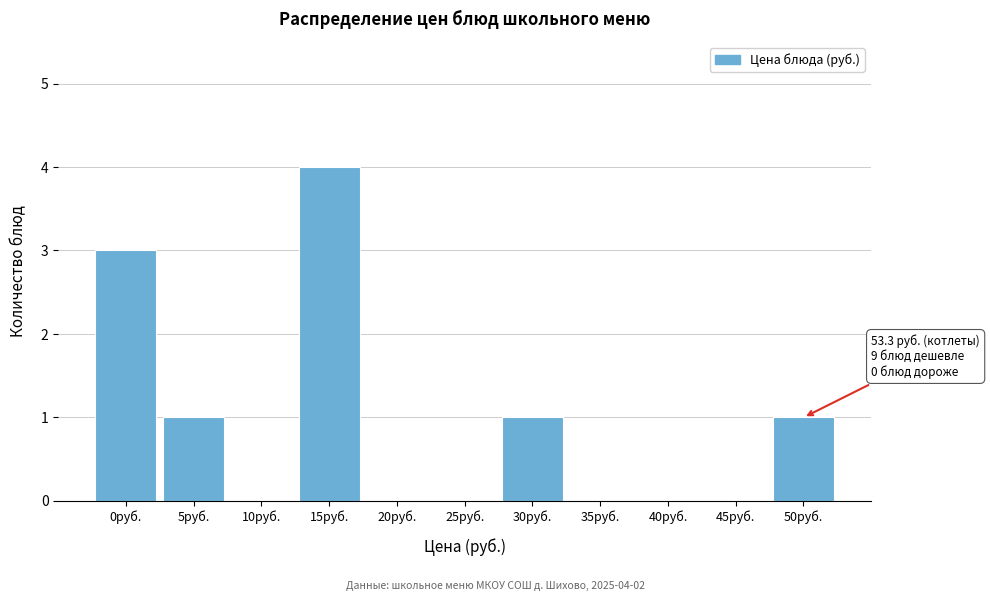

Reading left to right, what are all the values shown in this chart?

0руб.=3	5руб.=1	10руб.=0	15руб.=4	20руб.=0	25руб.=0	30руб.=1	35руб.=0	40руб.=0	45руб.=0	50руб.=1